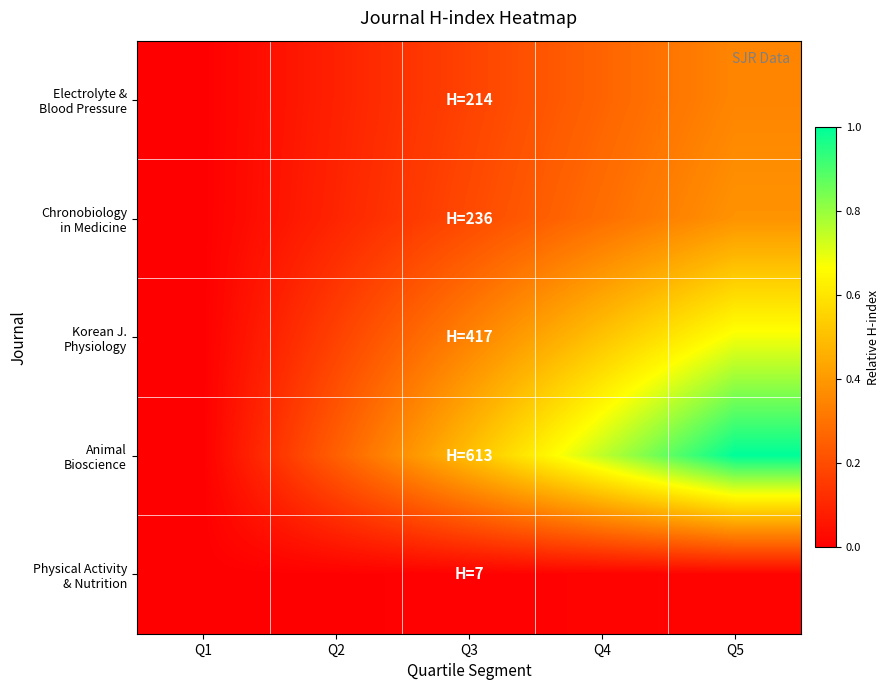

At which category is the sum across all series the highest?

Q5